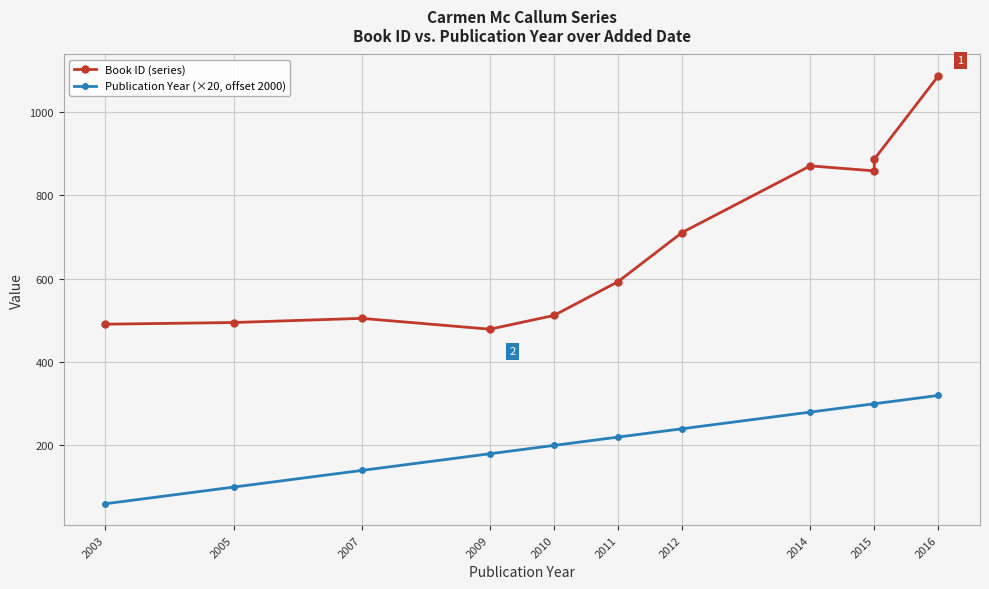

What is the minimum value for Publication Year (×20, offset 2000)?

60